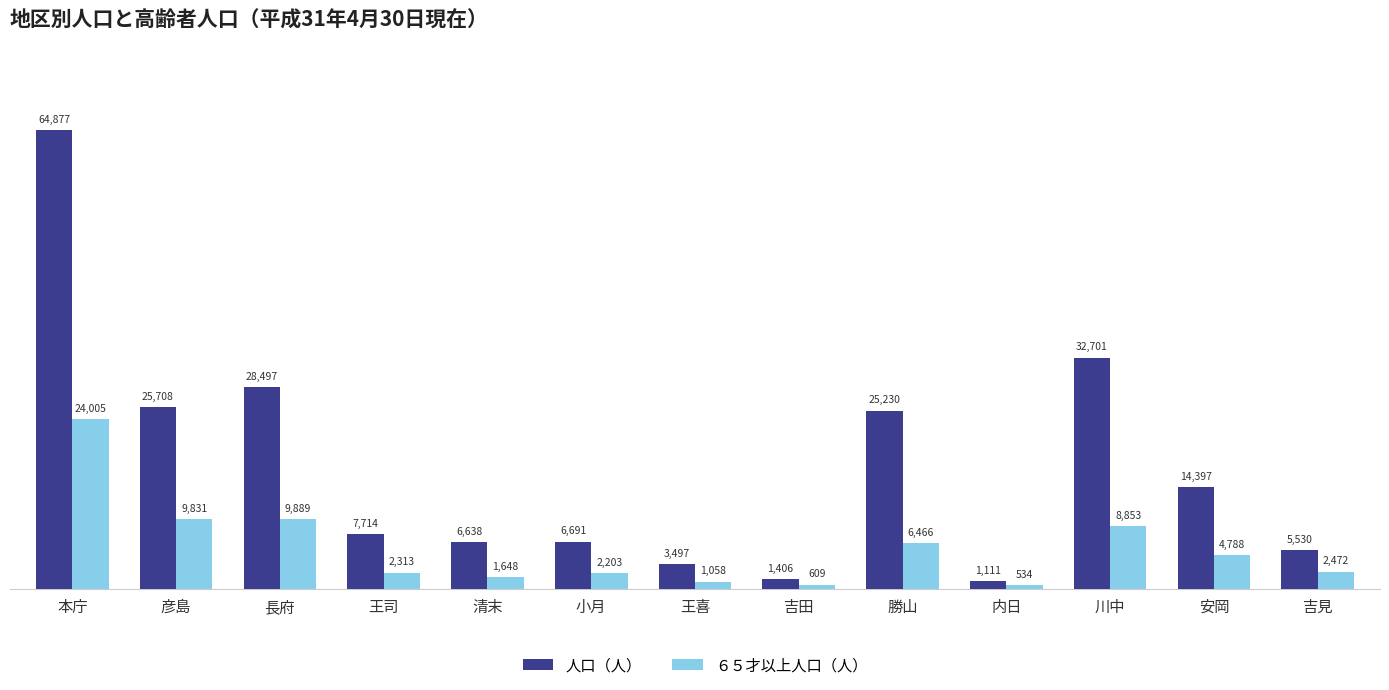

What position from the left is 川中?

11